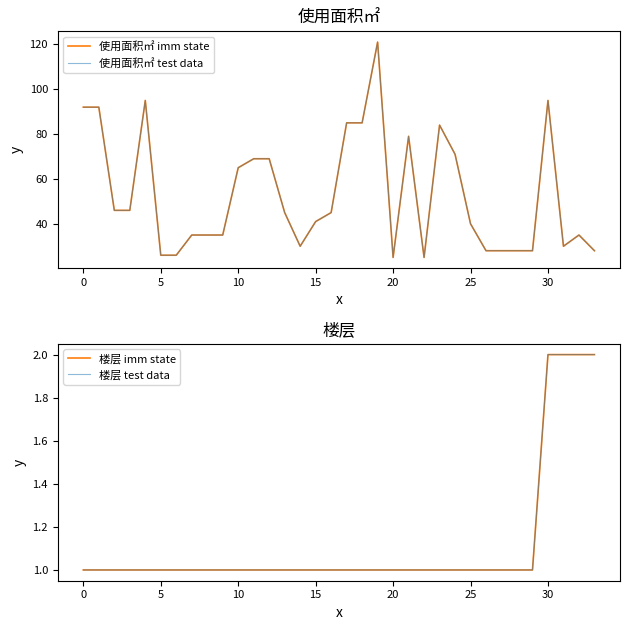

Is it true that 楼层 test data equals 1 at 12?

True